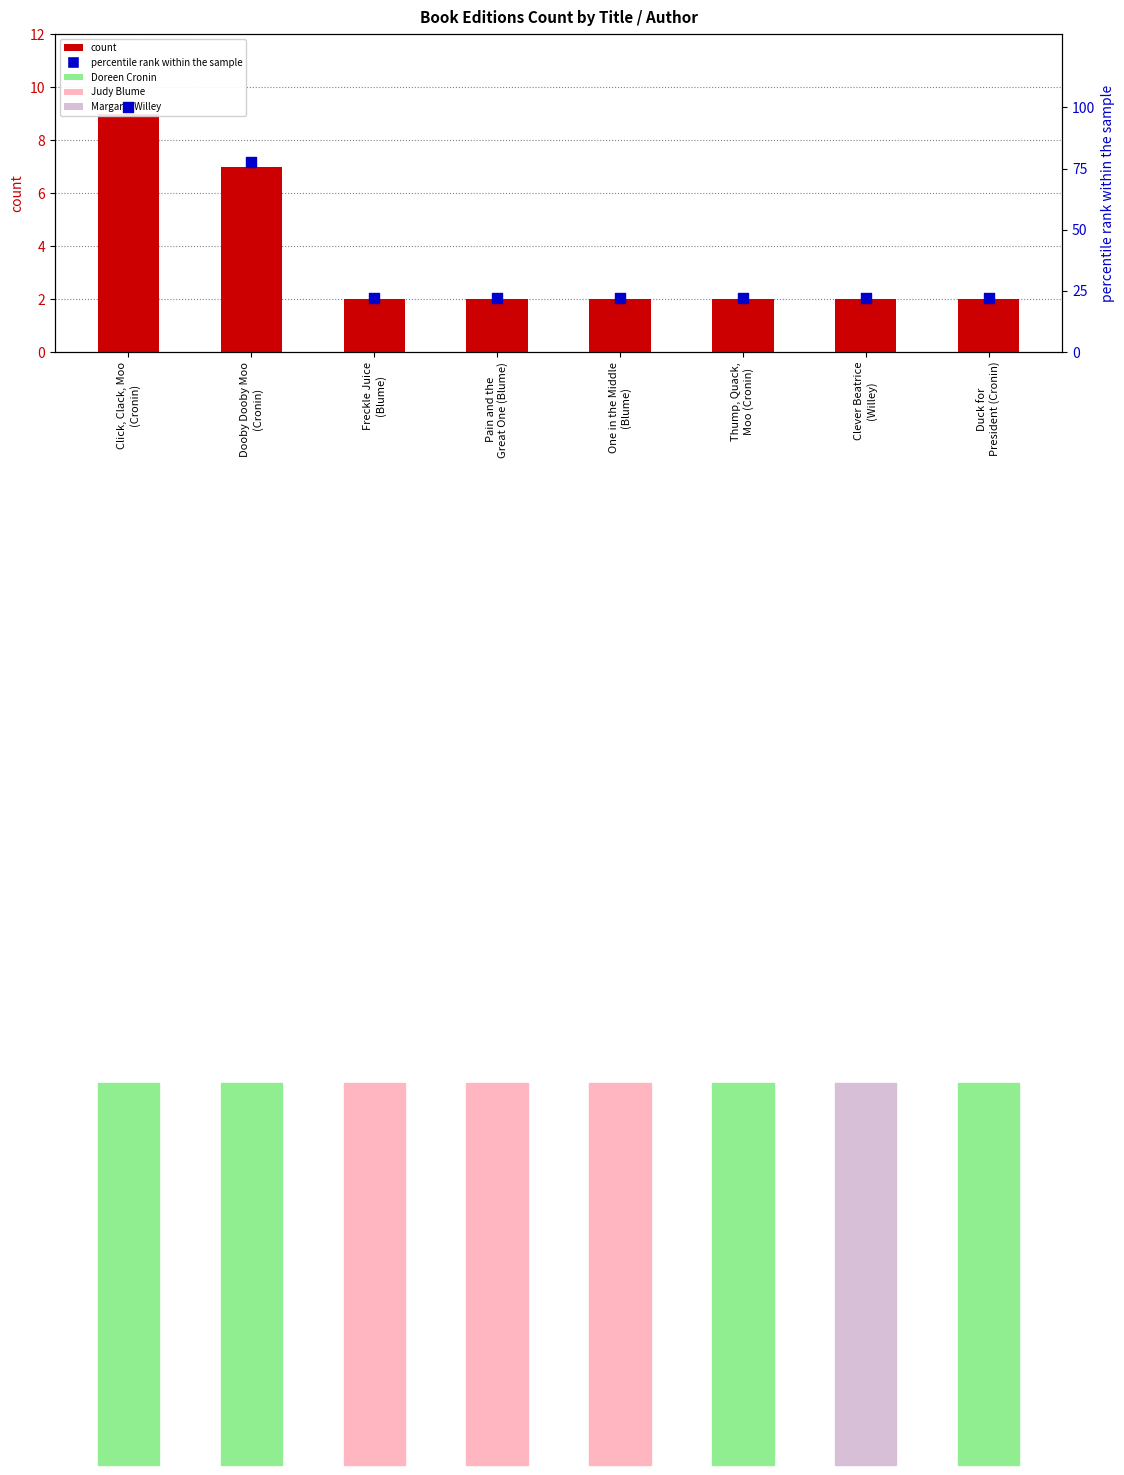

What is the total value across all series at Freckle Juice
(Blume)?

24.2